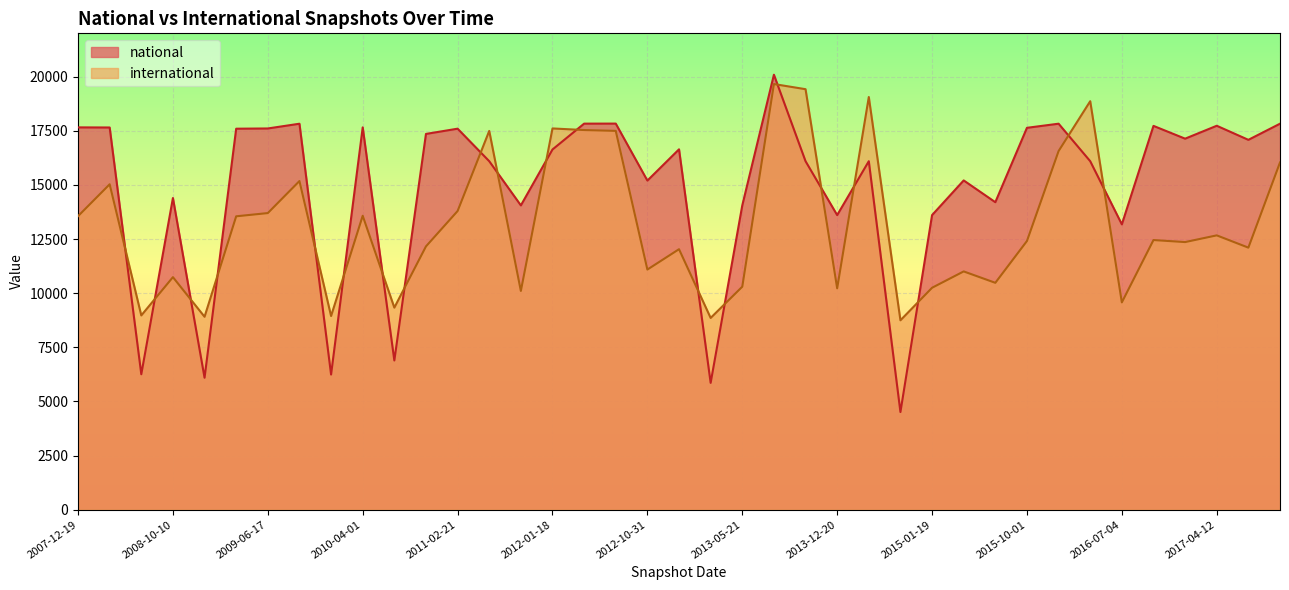

Between 2012-10-31 and 2017-04-12, which series saw the biggest shift?

national